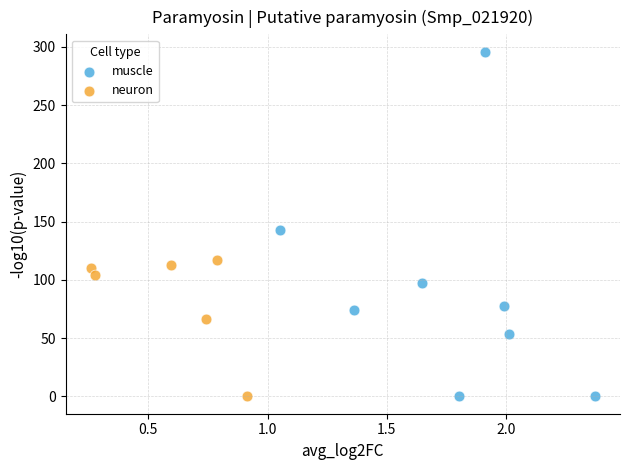

Which series has the largest Y range (max minus min)?

muscle